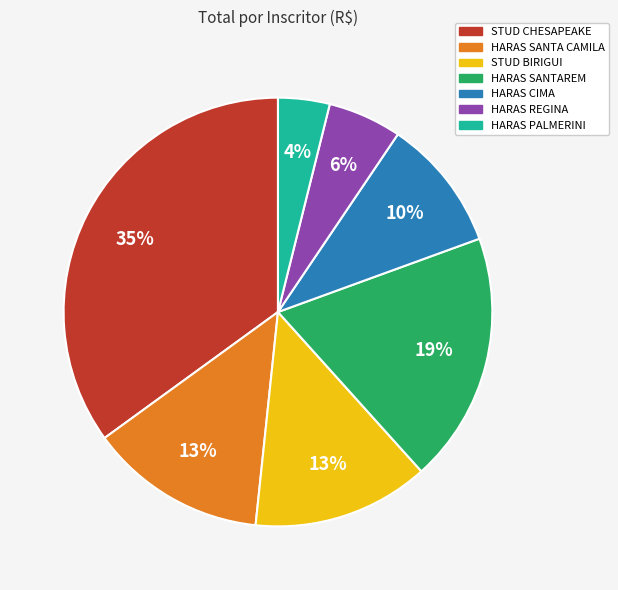

Which category has the biggest portion of the pie?

STUD CHESAPEAKE